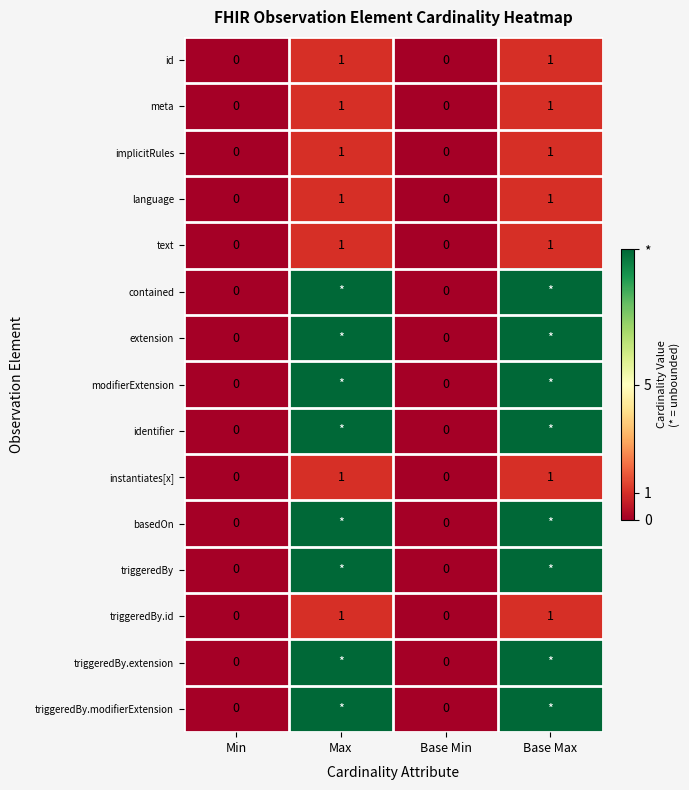

Which has a higher value, Max or Min?

Max